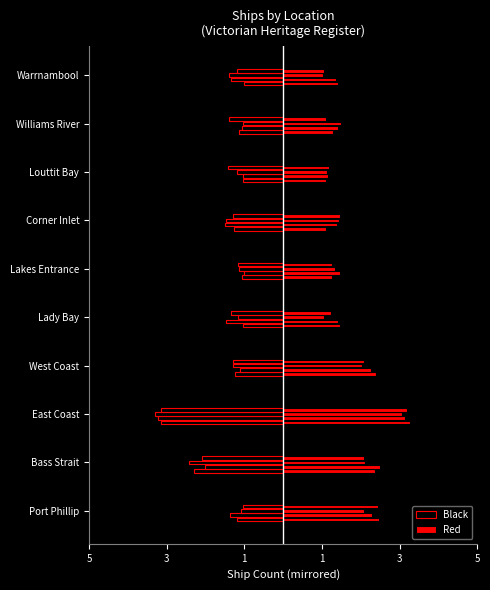

What is the value of the Black bar at the 1st from the left?

3